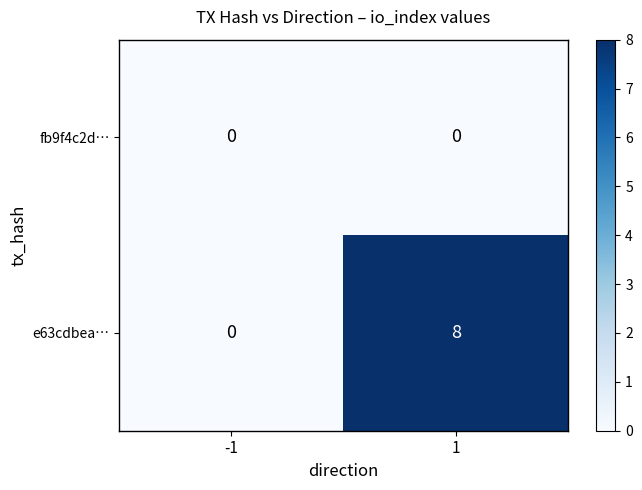

Which series has the largest total across all categories?

e63cdbea…